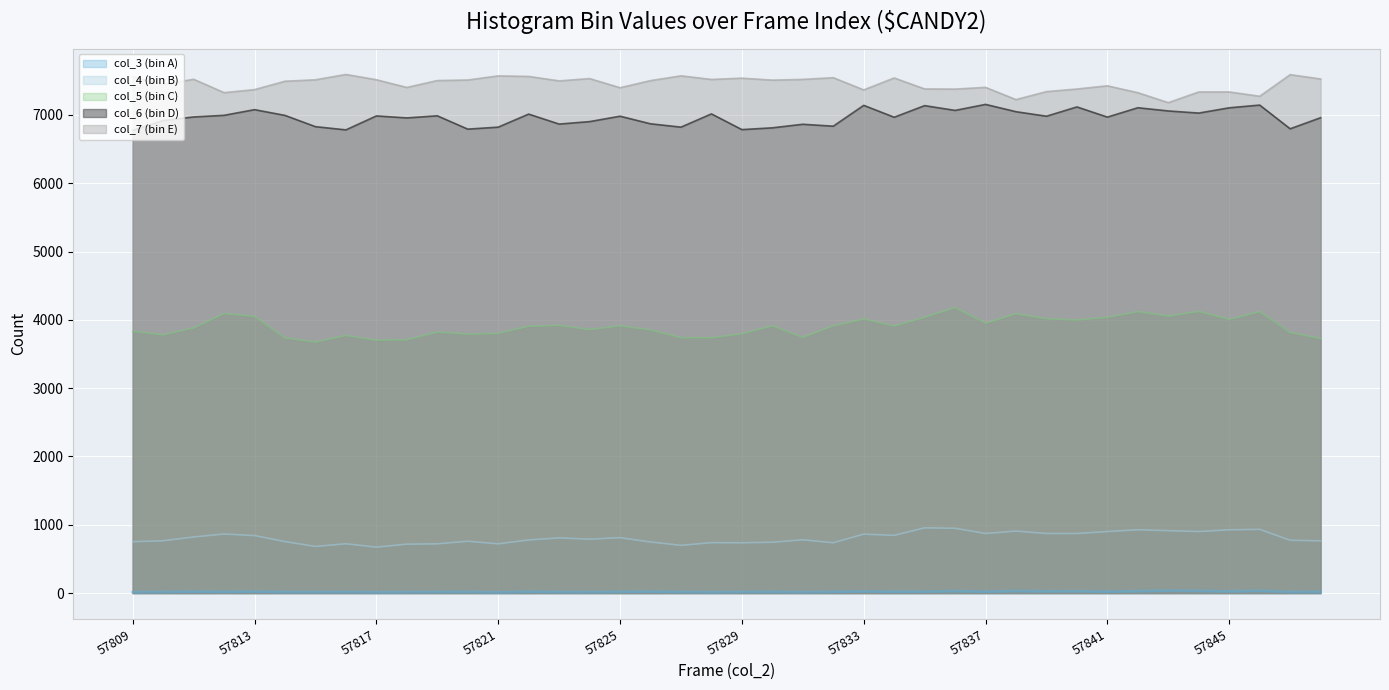

How many series are shown in this chart?

5